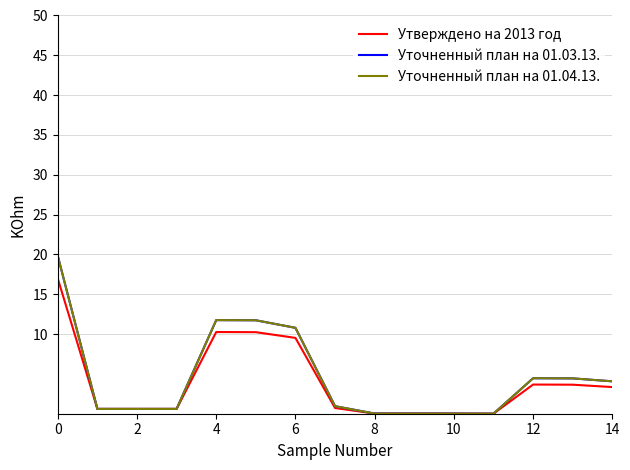

Which series has the widest spread of values?

Уточненный план на 01.03.13.